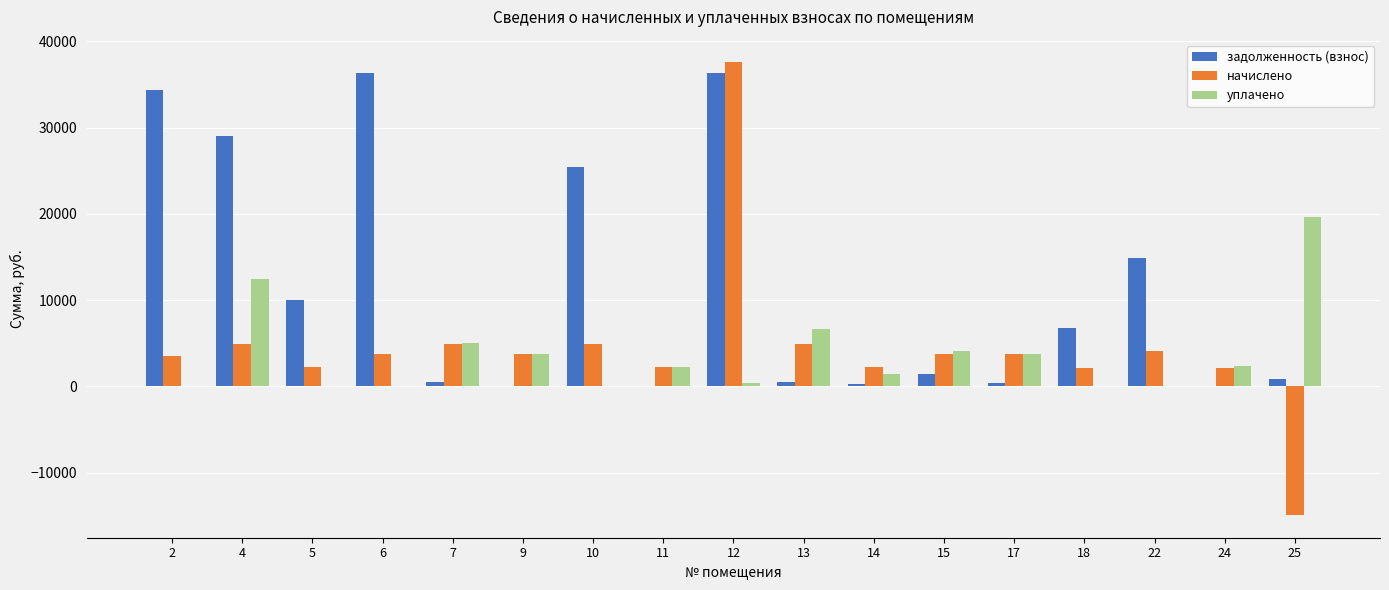

What is the greatest value displayed?

37564.6